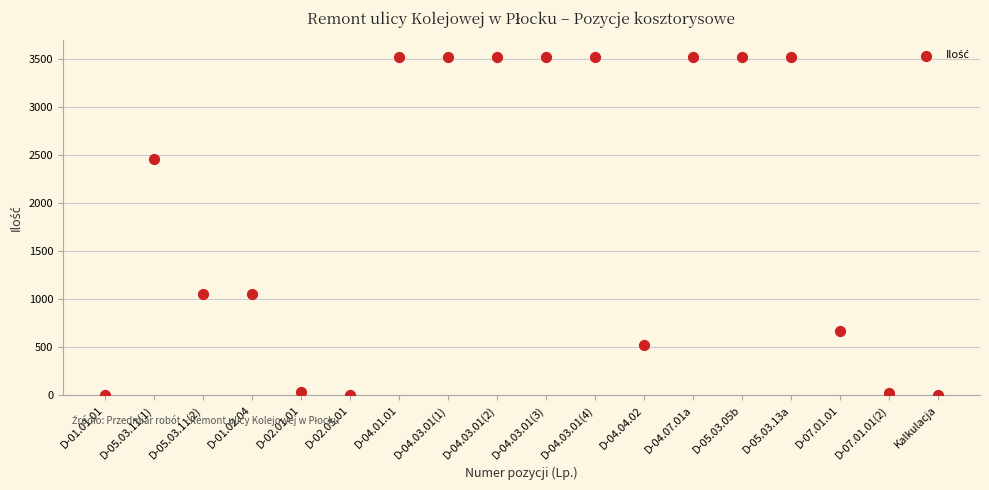

What is the range of X values (max minus min)?

17.0